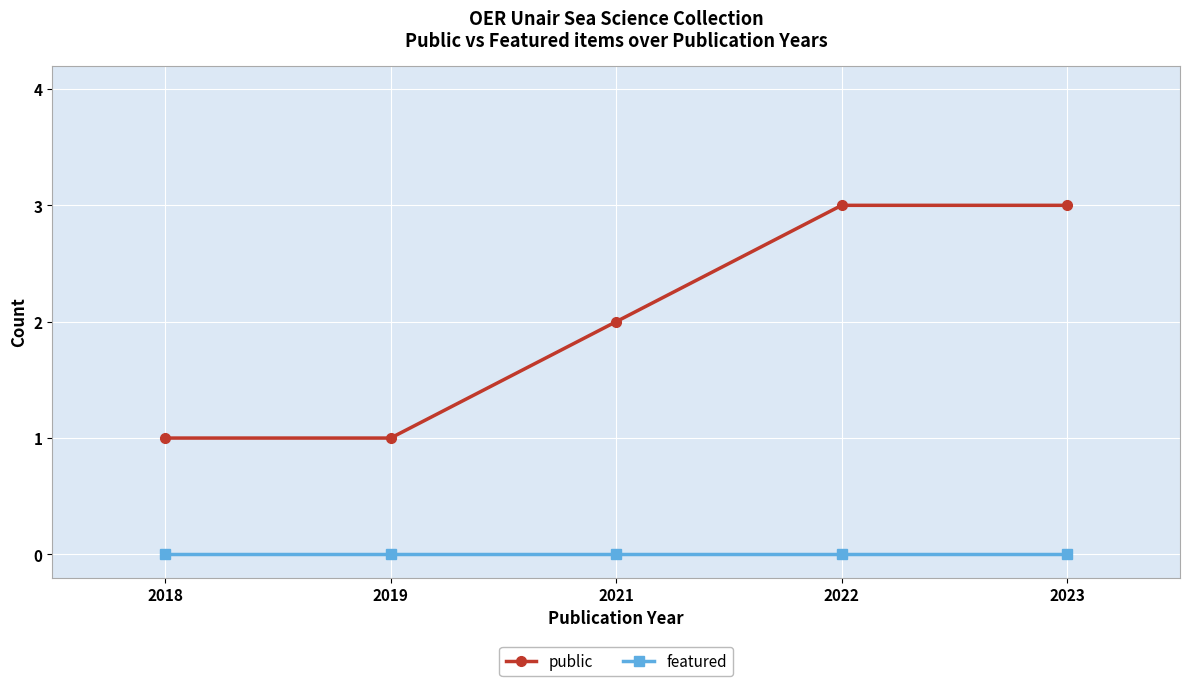

Reading left to right, transcribe all the data shown in this chart.

public: 2018=1	2019=1	2021=2	2022=3	2023=3
featured: 2018=0	2019=0	2021=0	2022=0	2023=0